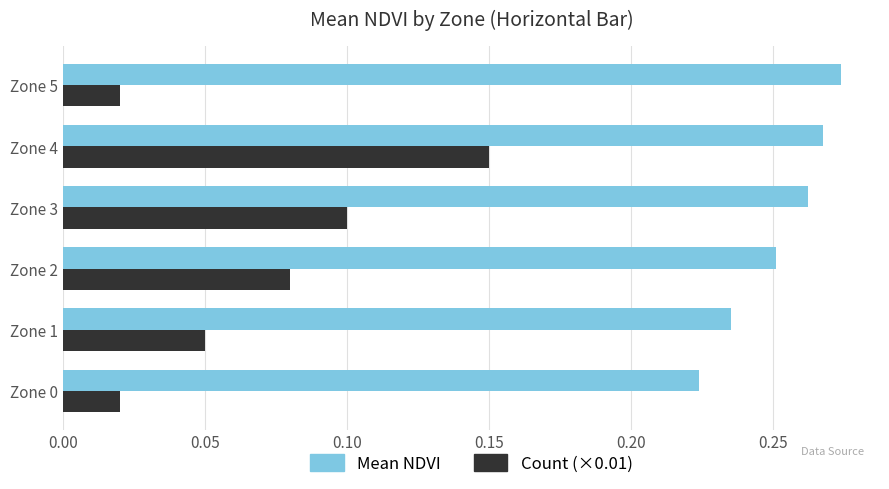

Rank the series by their maximum value, from lowest to highest.

Count (×0.01), Mean NDVI